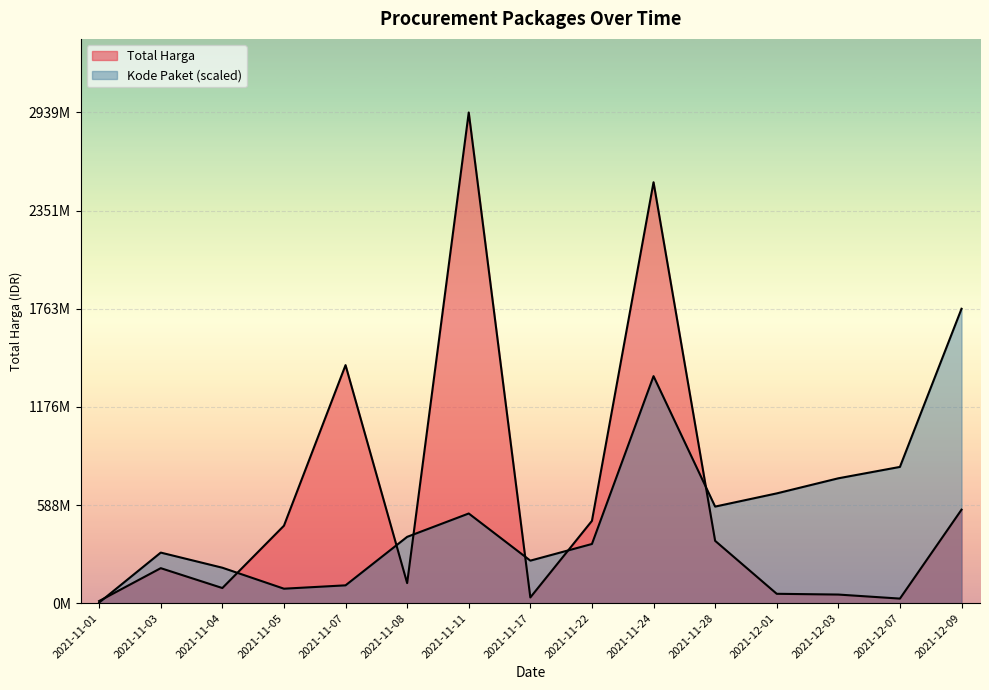

In Total Harga, how many points are higher than both neighbors (excluding endpoints)?

4